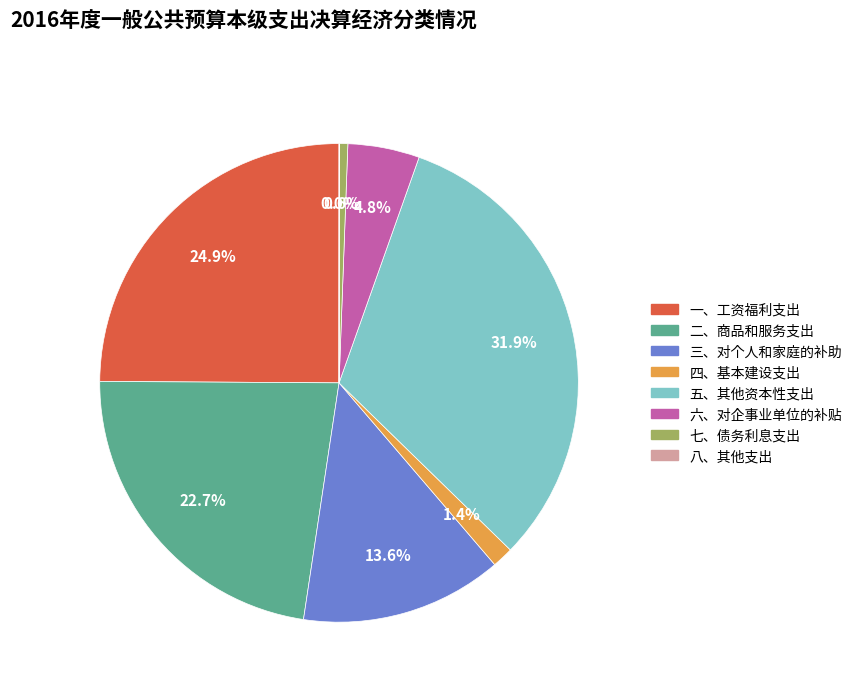

Is it true that 三、对个人和家庭的补助 is 6% of the pie?

False